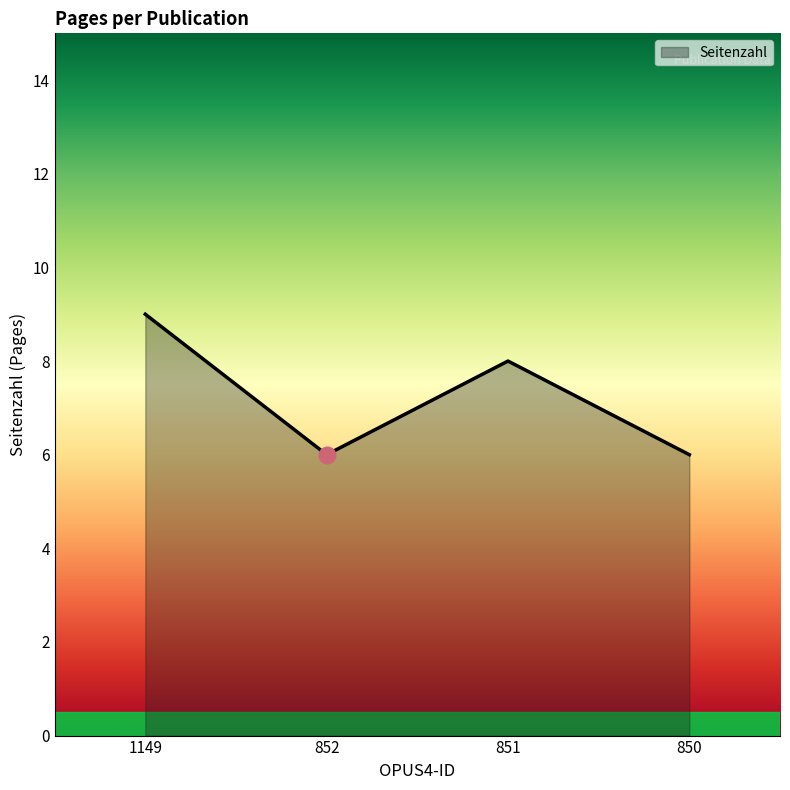

Is it true that the value at 851 is 14?

False